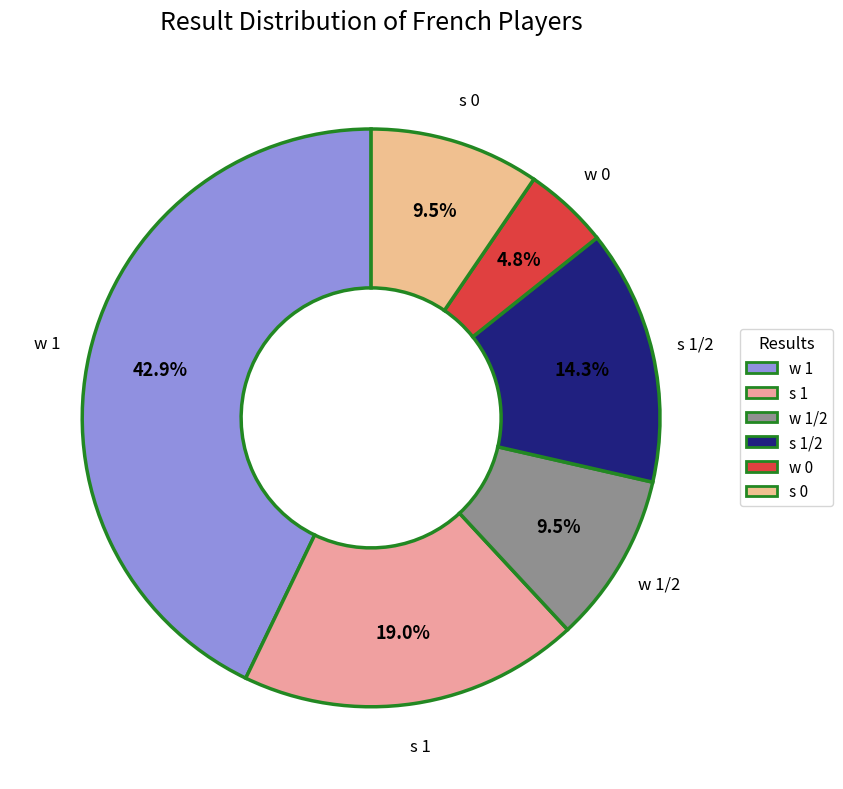

To the nearest percent, what percentage of the pie is w 1?

43%